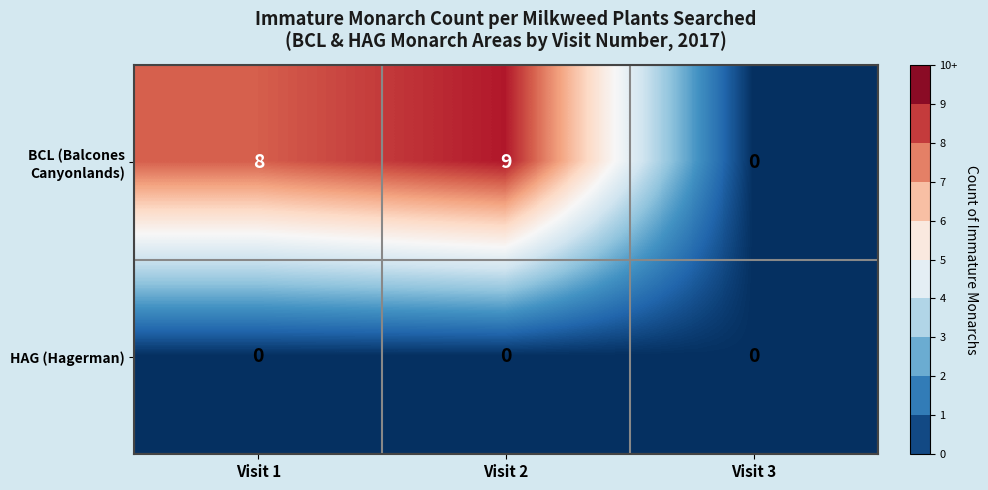

What is the total value across all series at Visit 2?

9